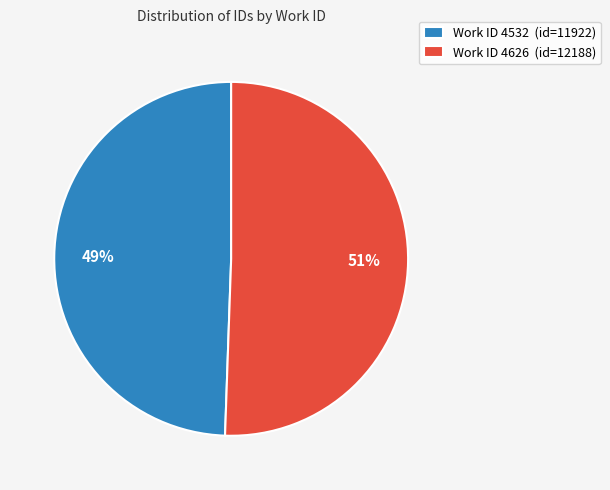

Rank the categories by value from highest to lowest.

Work ID 4626 (id=12188), Work ID 4532 (id=11922)